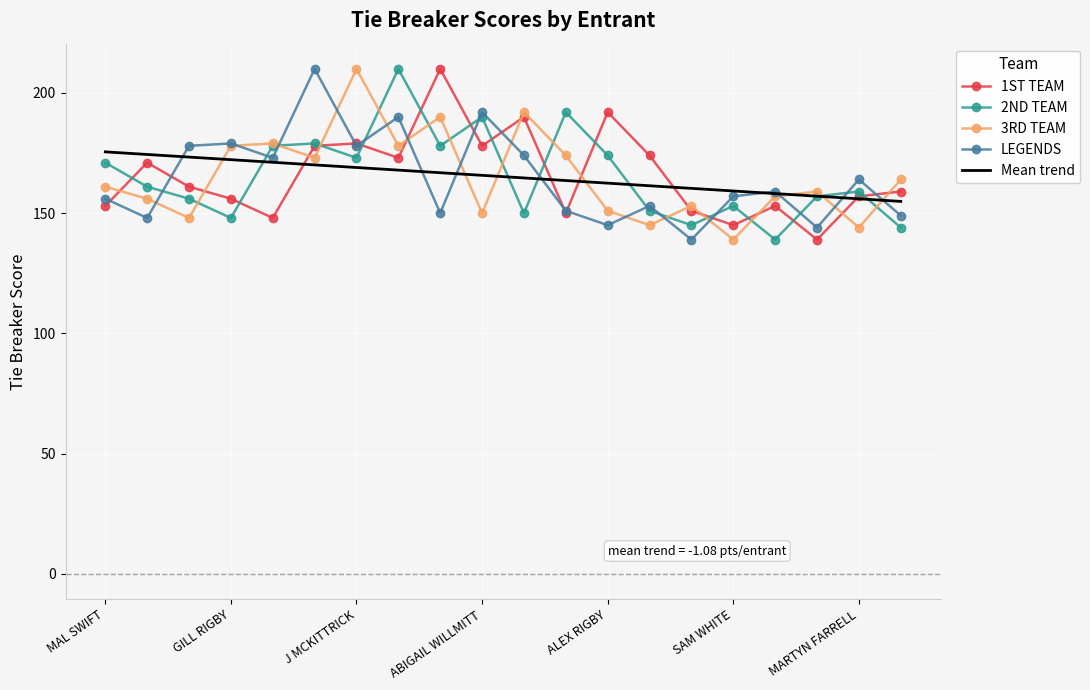

What is the highest value of the 1ST TEAM series?

210.0